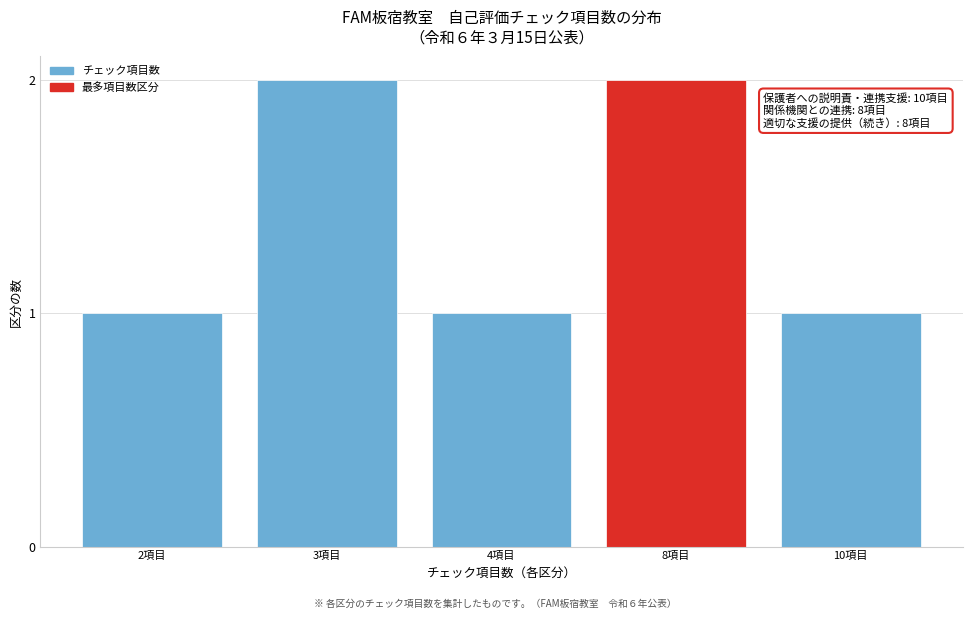

Reading left to right, what are all the values shown in this chart?

2項目=1	3項目=2	4項目=1	8項目=2	10項目=1